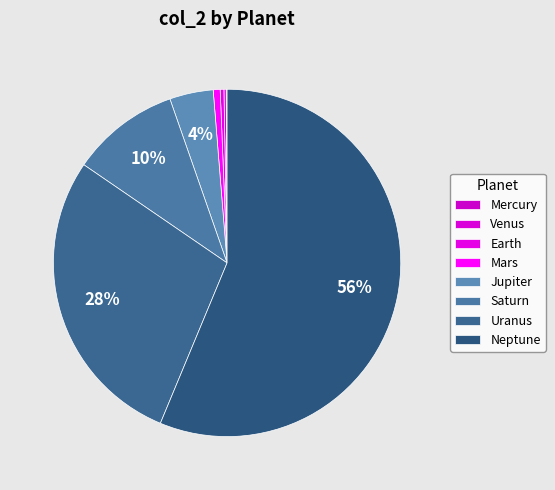

To the nearest percent, what is the combined percentage of Saturn and Earth?

10%